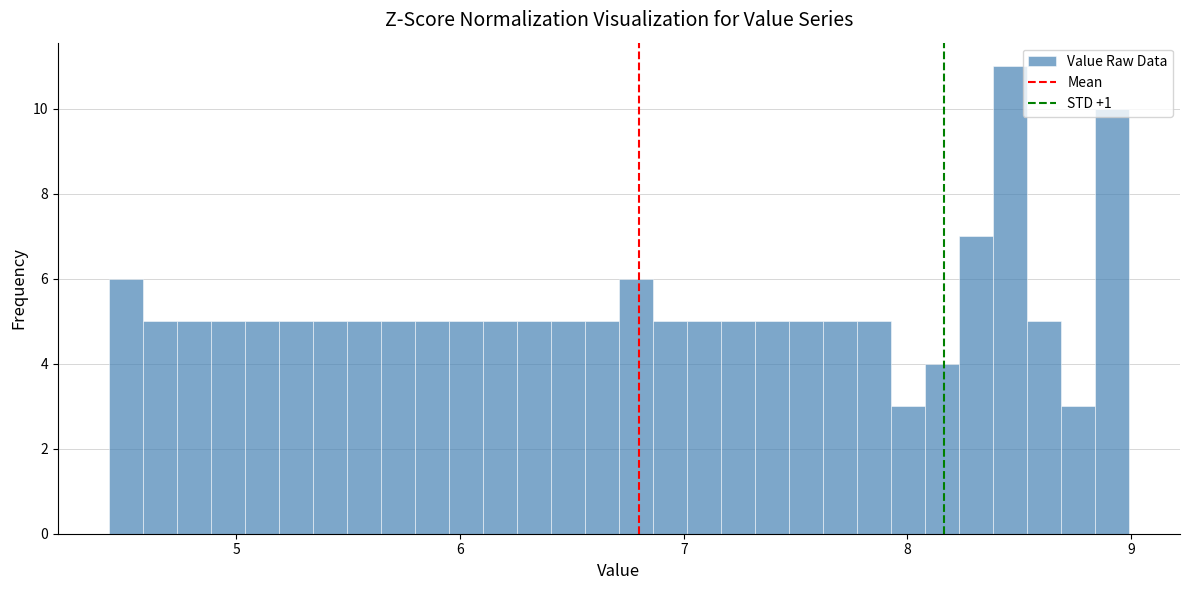

Read against the x-axis, roughly where is the centre of the tallest bar?

8.5